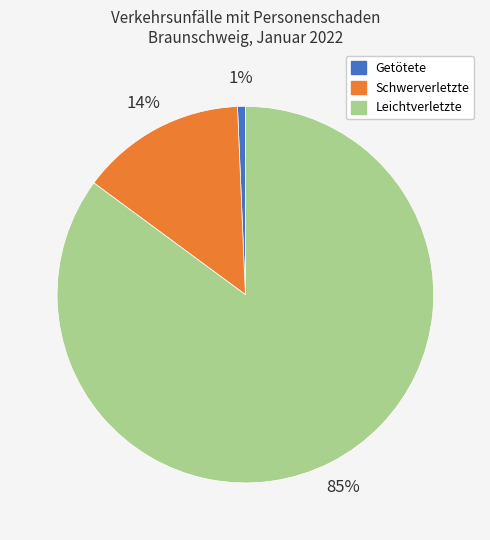

Is the sum of Schwerverletzte and Leichtverletzte greater than half?

Yes